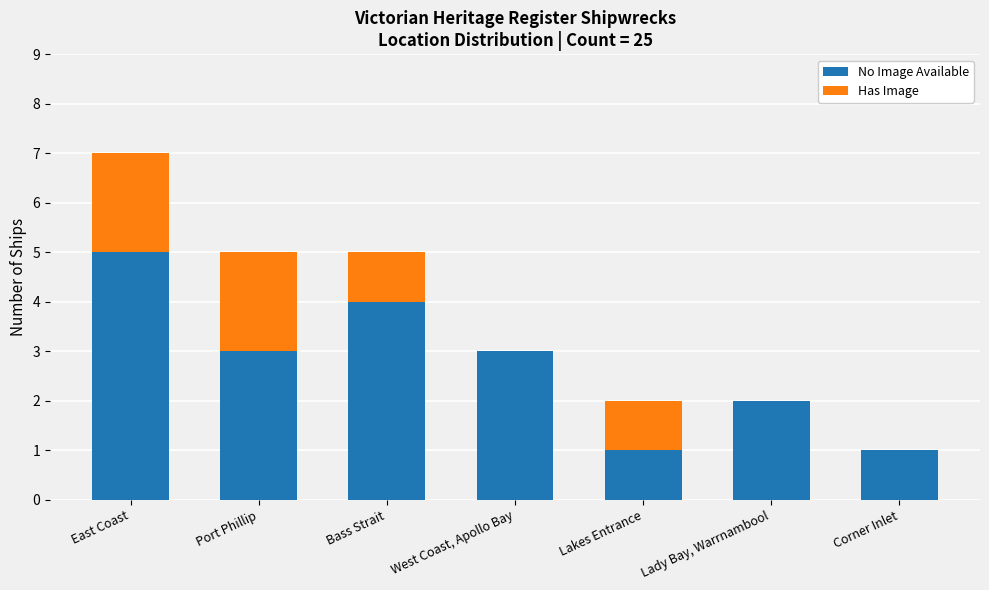

What is the highest value of the No Image Available series?

5